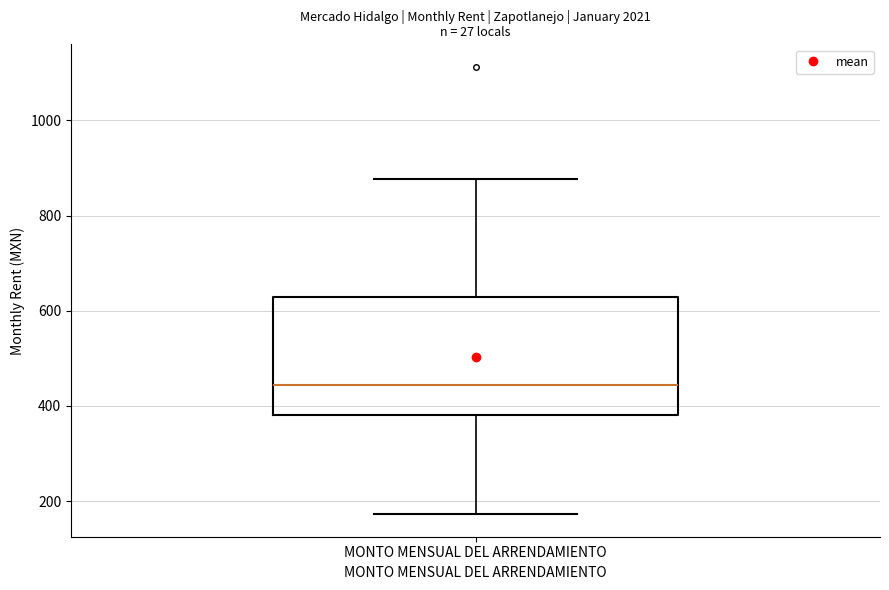

Where does the lower whisker of the box for MONTO MENSUAL DEL ARRENDAMIENTO end on the y-axis? The values are not printed on the chart, so give them approximately, as read against the axis.

180